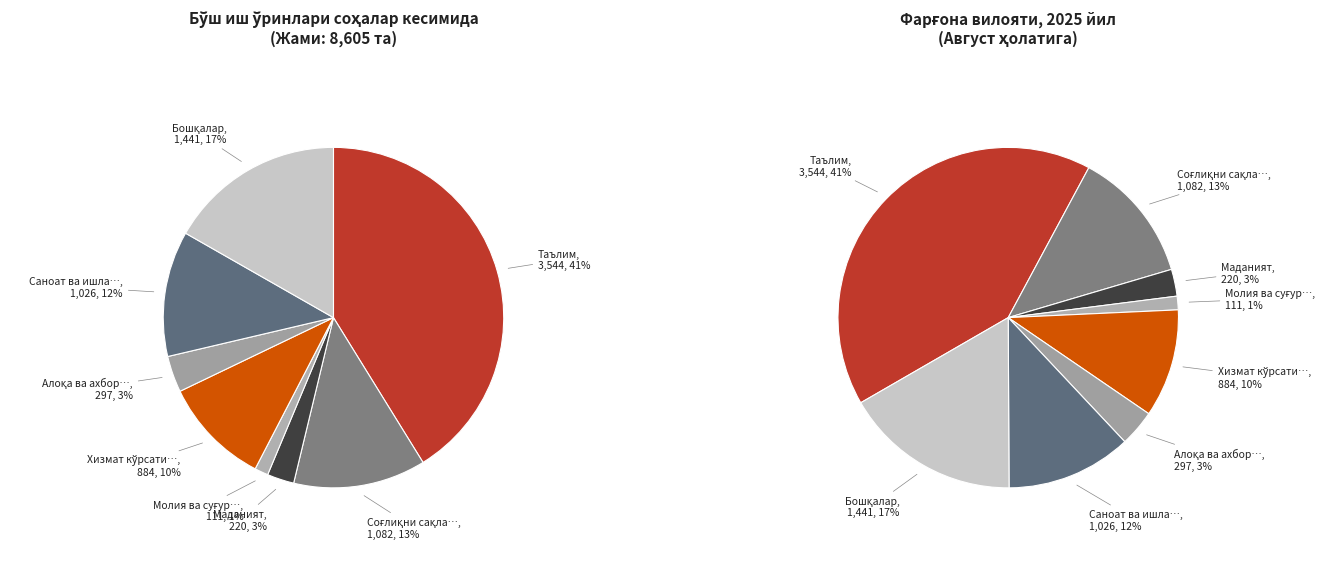

To the nearest percent, what is the combined percentage of Таълим and Бошқалар?

58%